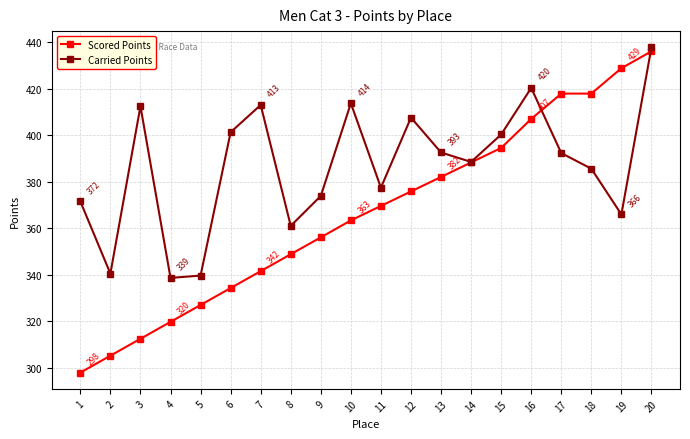

How many values in the Scored Points series are below 369?

10